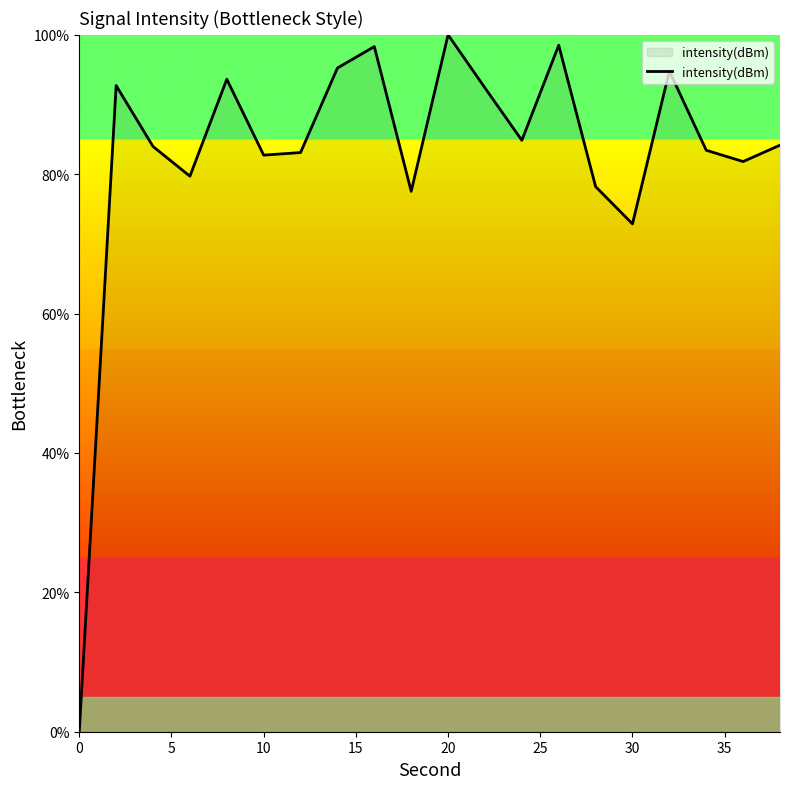

What is the value of the 7th point from the left?

83.1